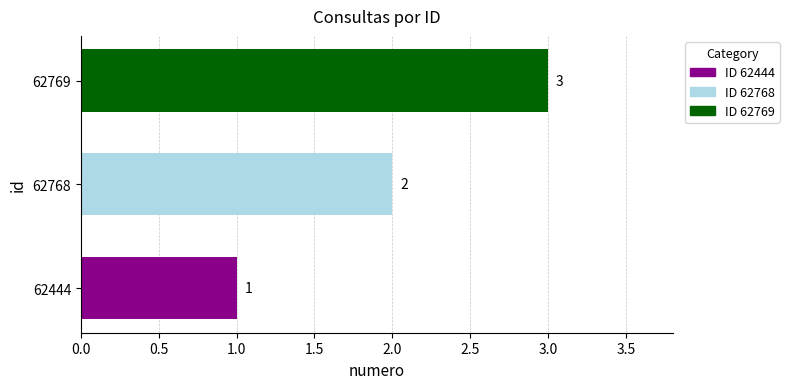

Are the bars horizontal?

Yes